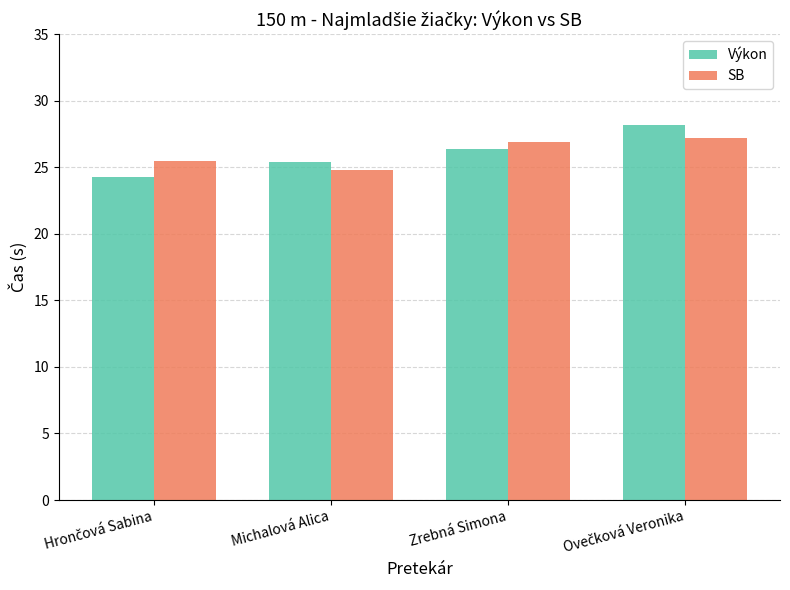

What is the total value across all series at Michalová Alica?

50.2